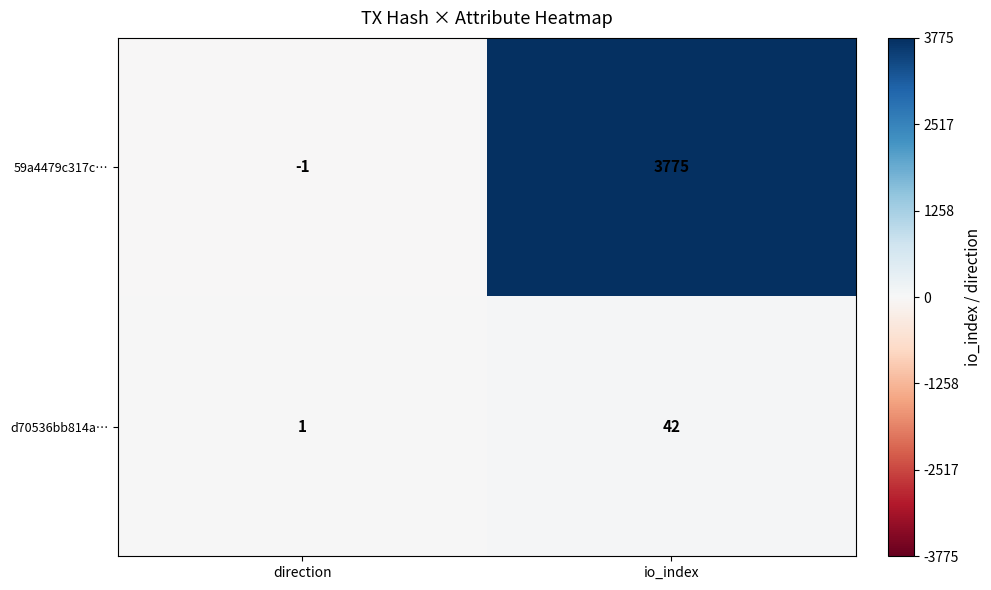

Which series has the largest total across all categories?

59a4479c317c…